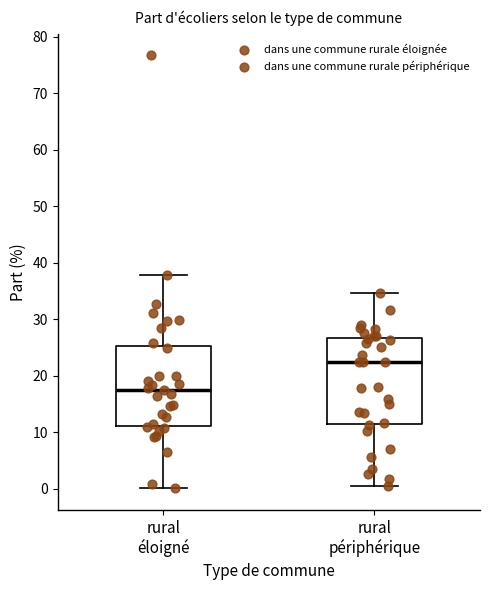

Reading left to right, transcribe this box plot: for each box, give where its median line is, the range the box spans, and where its two whiskers end, as read against the y-axis. The values are not printed on the chart, so give them approximately, as read against the axis.

rural éloigné: median 17, box 11 to 25, whiskers 0 to 38
rural périphérique: median 22, box 11 to 27, whiskers 1 to 35